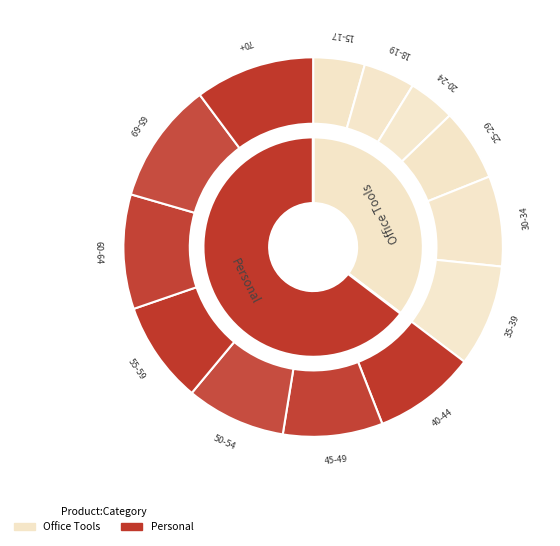

Does any single category account for the majority?

No